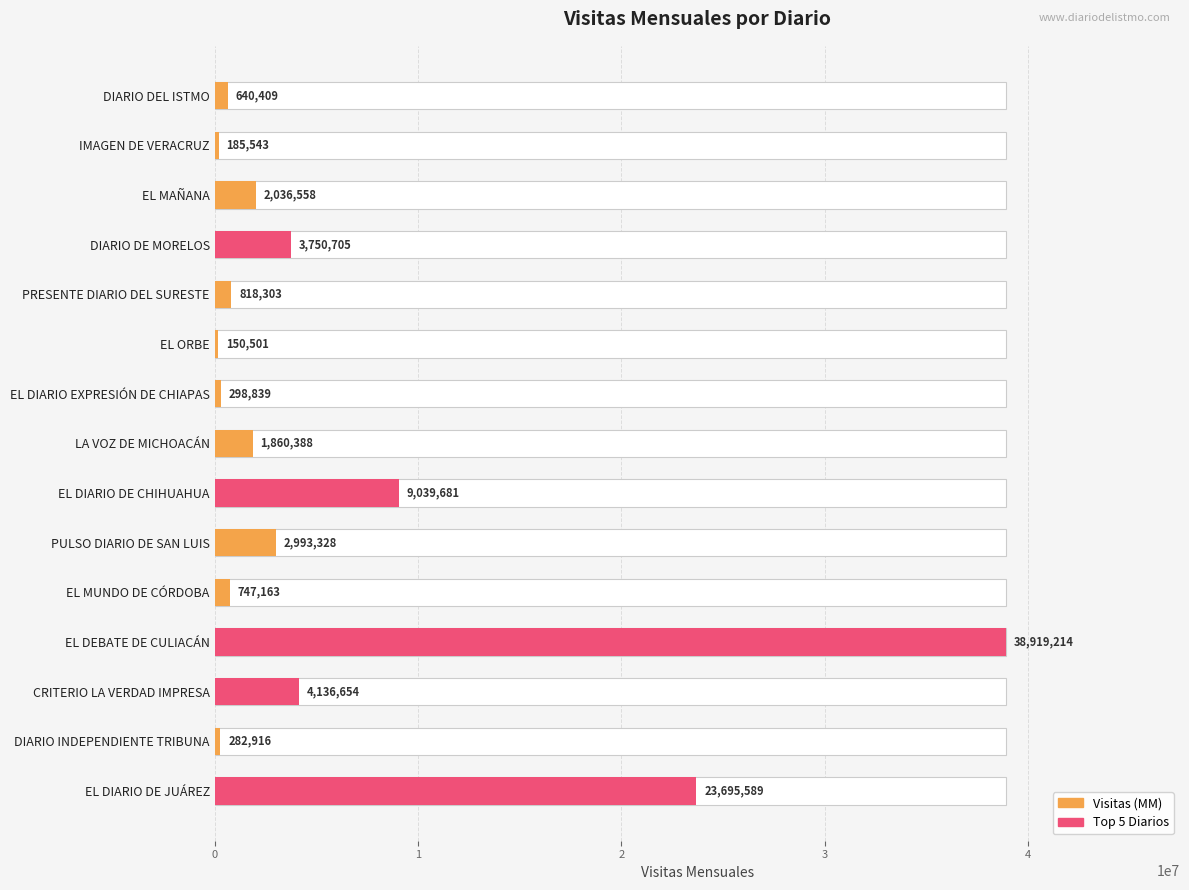

True or false: the data shows 298839 at EL DIARIO EXPRESIÓN DE CHIAPAS.

True